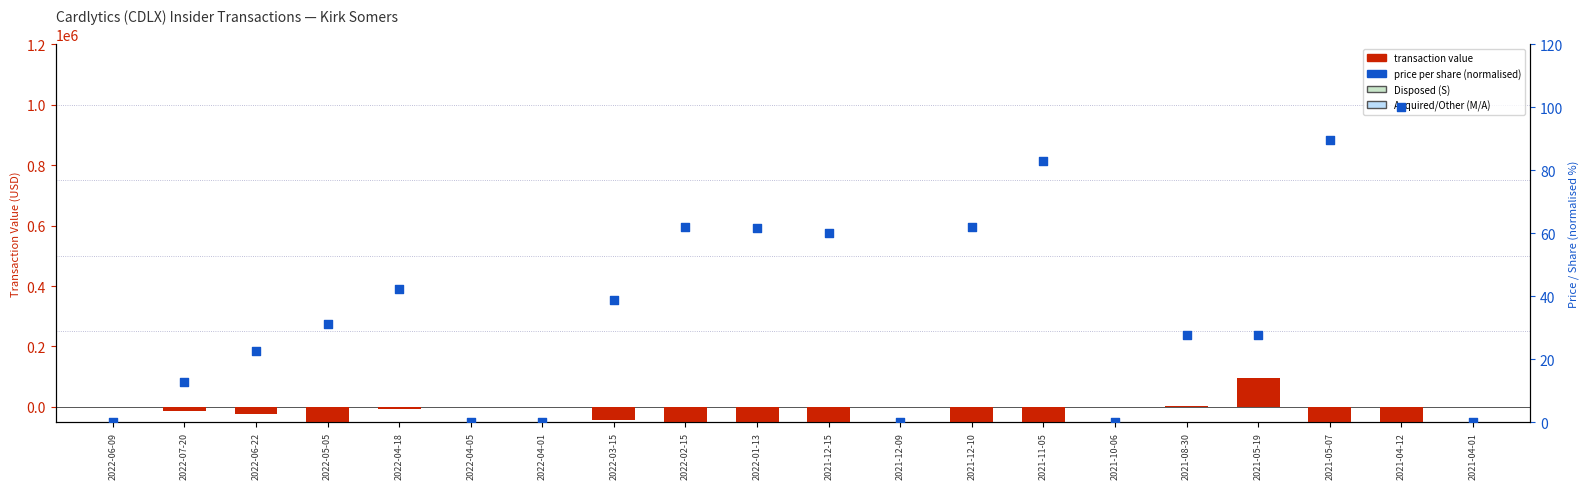

Which series reaches the minimum Y coordinate?

transactionValue